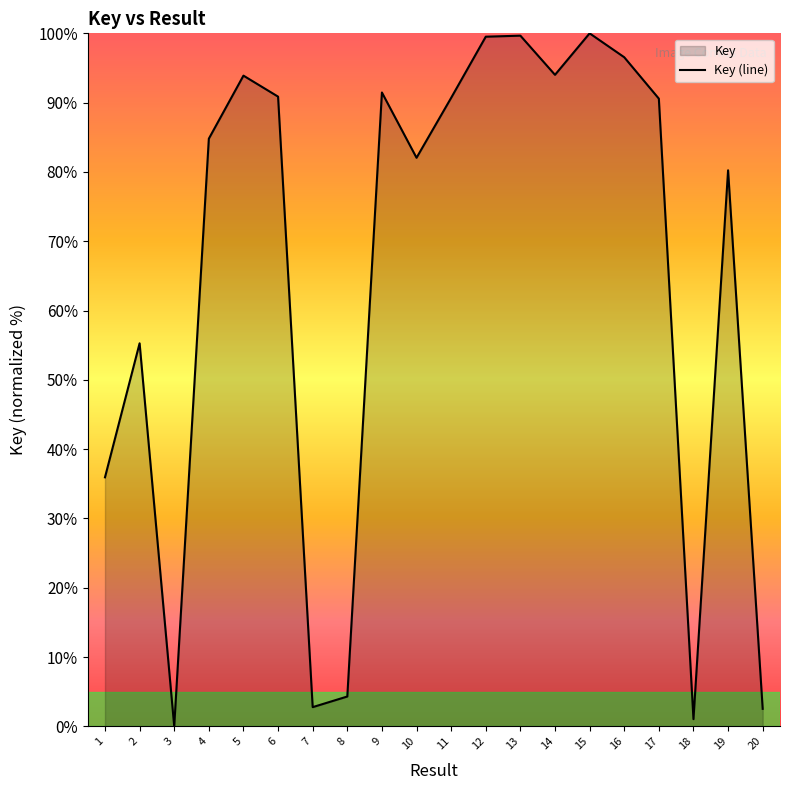

What is the sum of the values at 11 and 13?

190.4